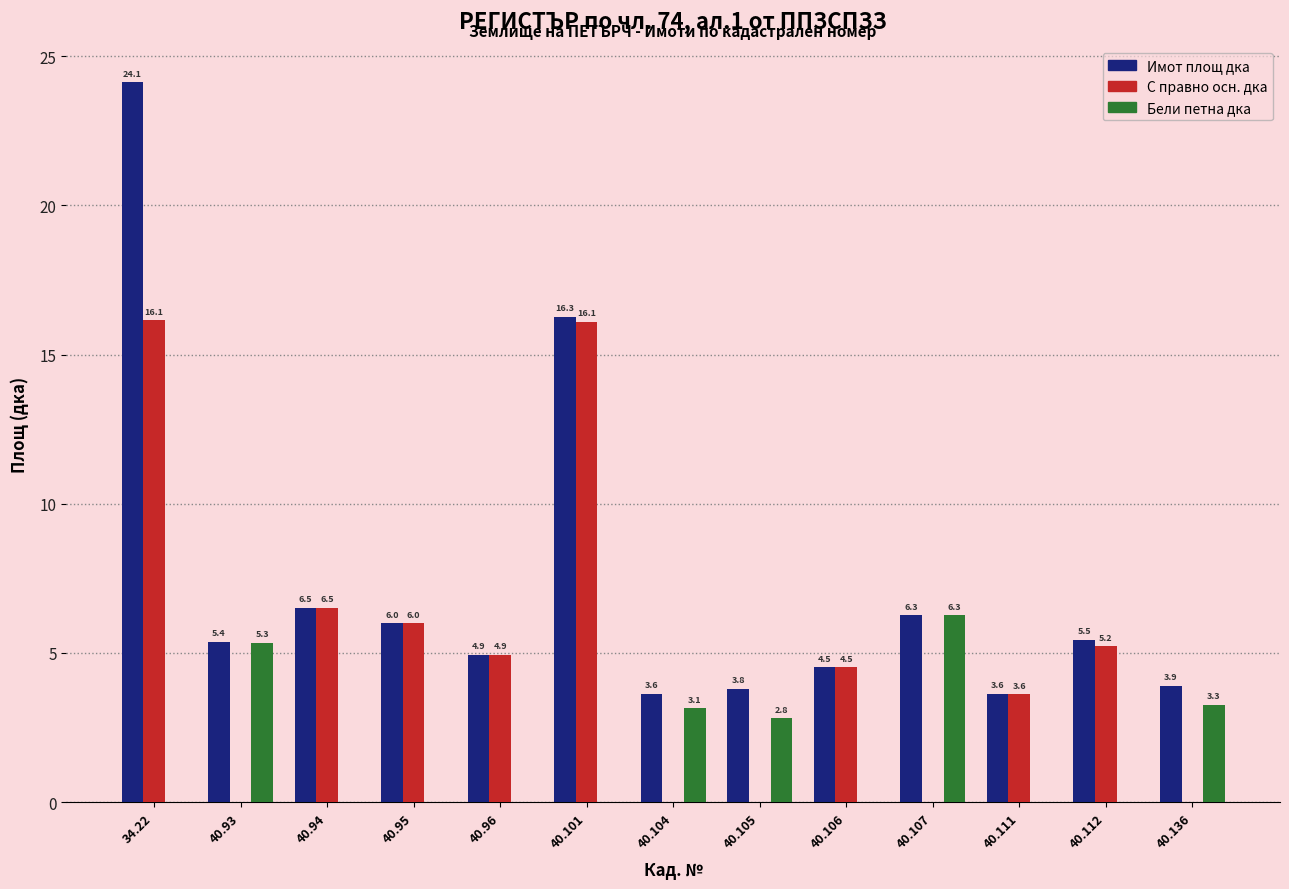

Which series has the widest spread of values?

Имот площ дка